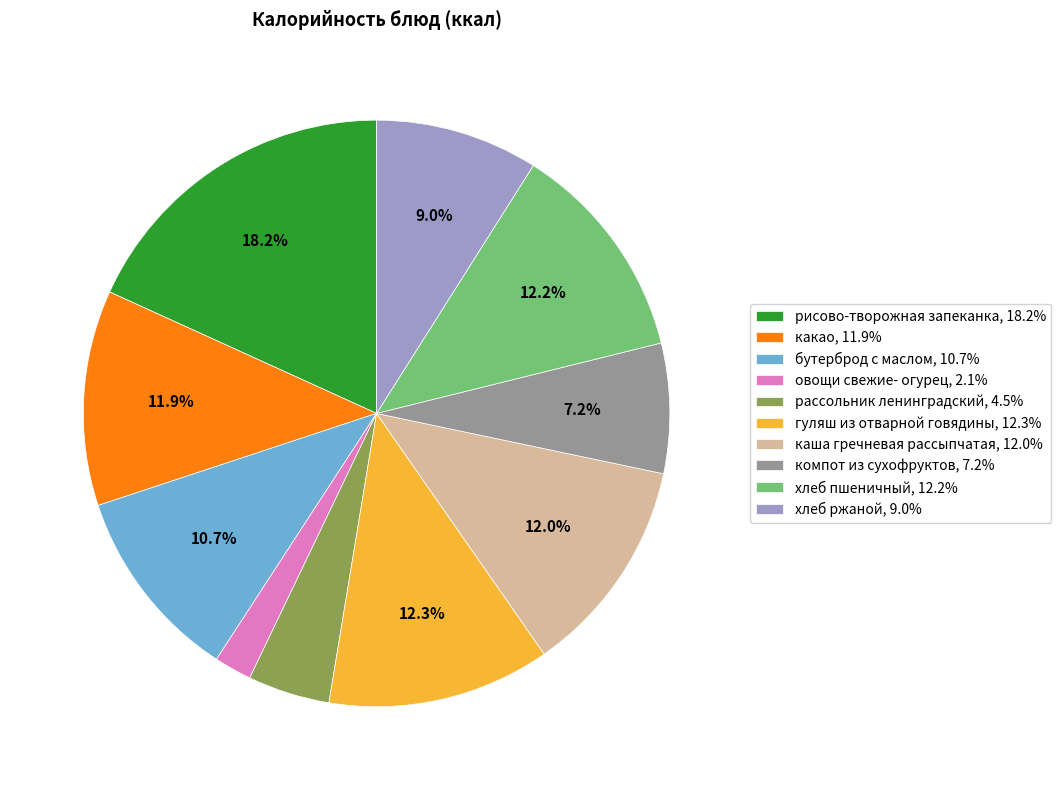

Is it true that компот из сухофруктов is 7% of the pie?

True